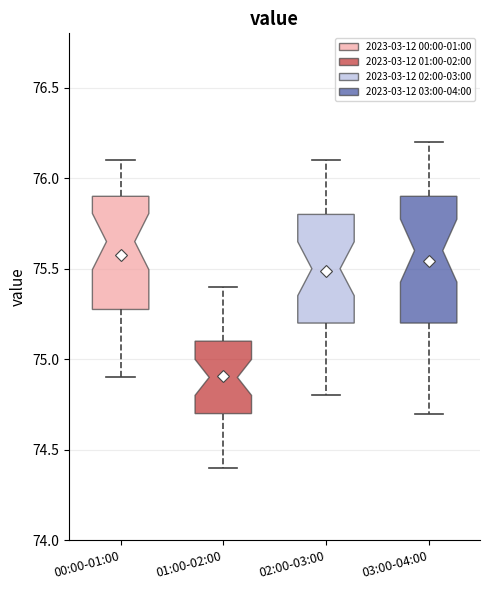

Where does the median line of the box for 02:00-03:00 sit on the y-axis? The values are not printed on the chart, so give them approximately, as read against the axis.

75.50